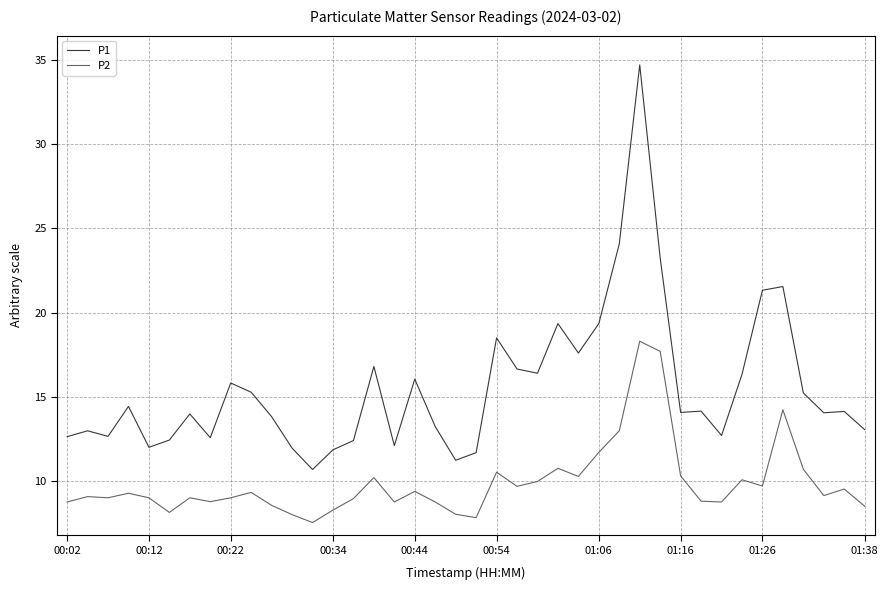

Which series has the largest range (max minus min)?

P1